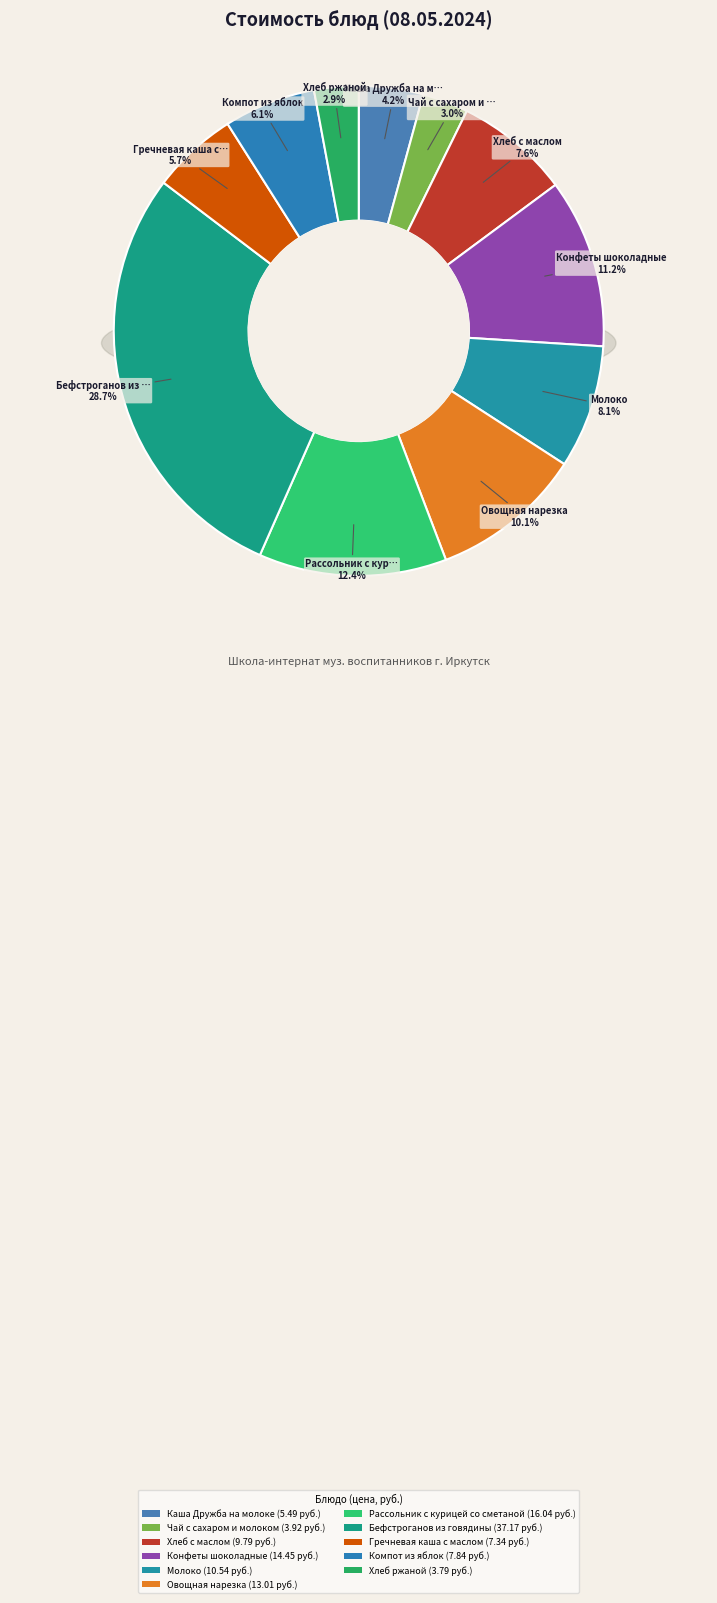

Which has a higher value, Бефстроганов из говядины or Рассольник с курицей со сметаной?

Бефстроганов из говядины